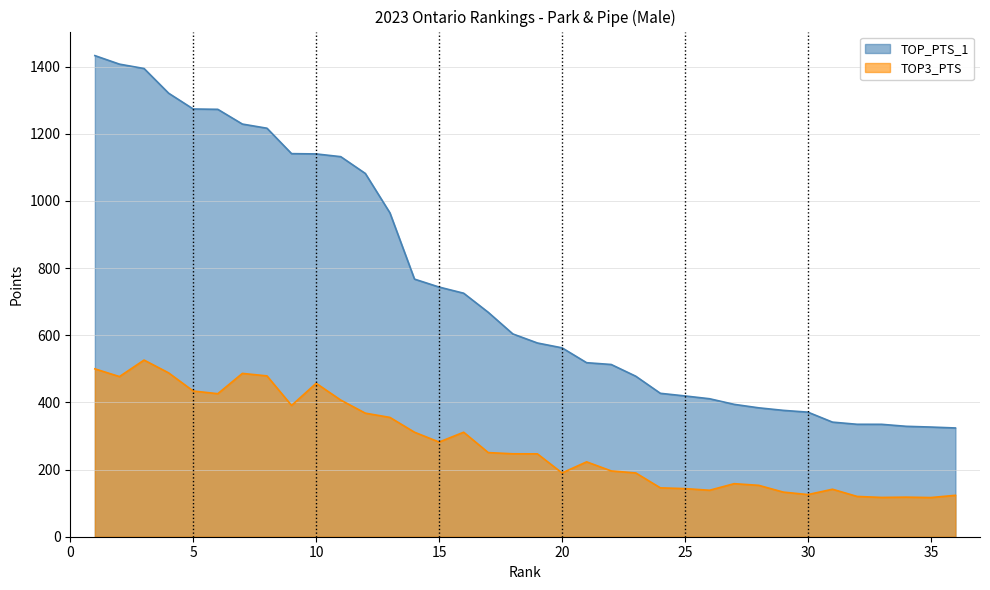

Which series has the largest total across all categories?

TOP_PTS_1